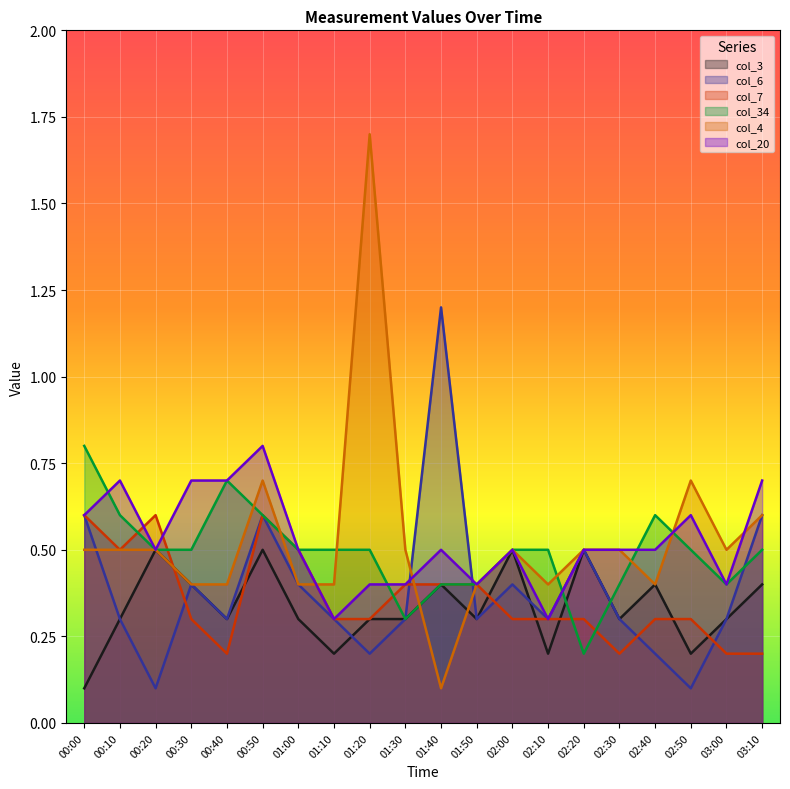

In col_6, how many points are higher than both neighbors (excluding endpoints)?

5